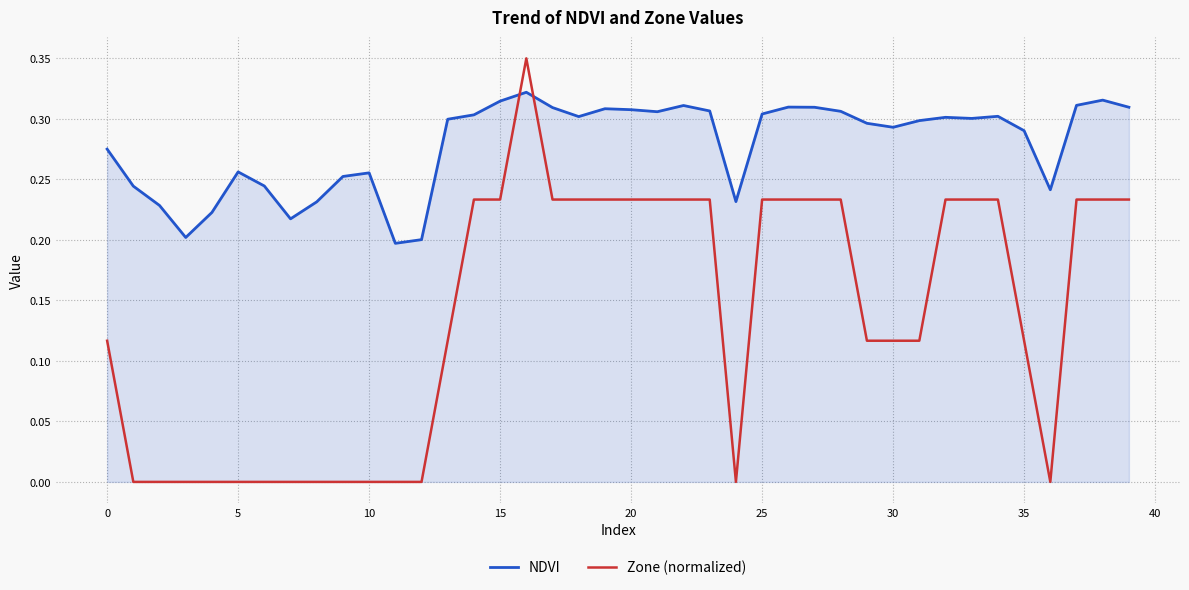

Which series has the widest spread of values?

Zone (normalized)